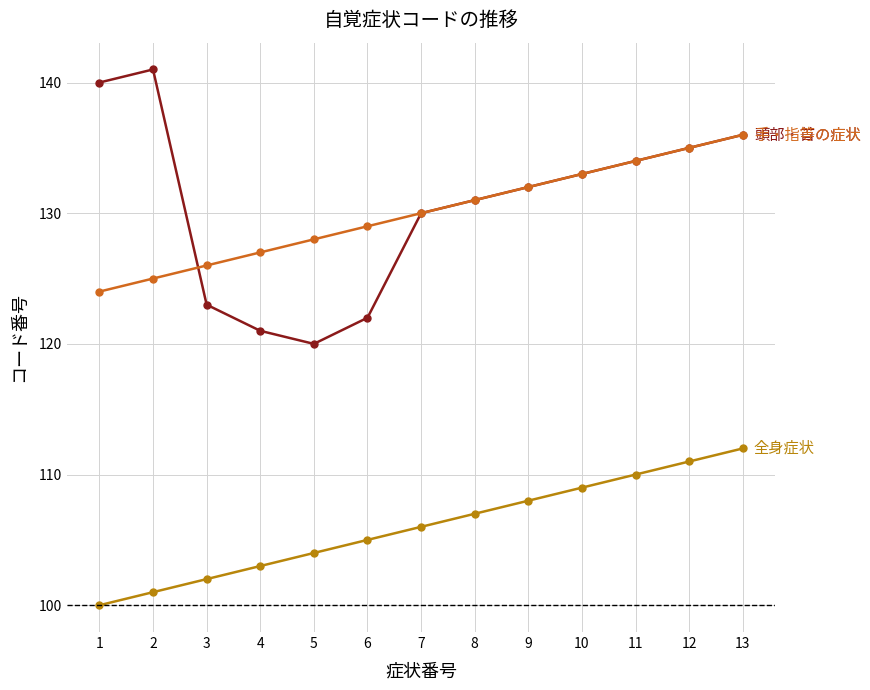

Reading right to left, what are all the values shown in this chart?

全身症状: 112	111	110	109	108	107	106	105	104	103	102	101	100
頭部・首の症状: 136	135	134	133	132	131	130	122	120	121	123	141	140
手・指等の症状: 136	135	134	133	132	131	130	129	128	127	126	125	124